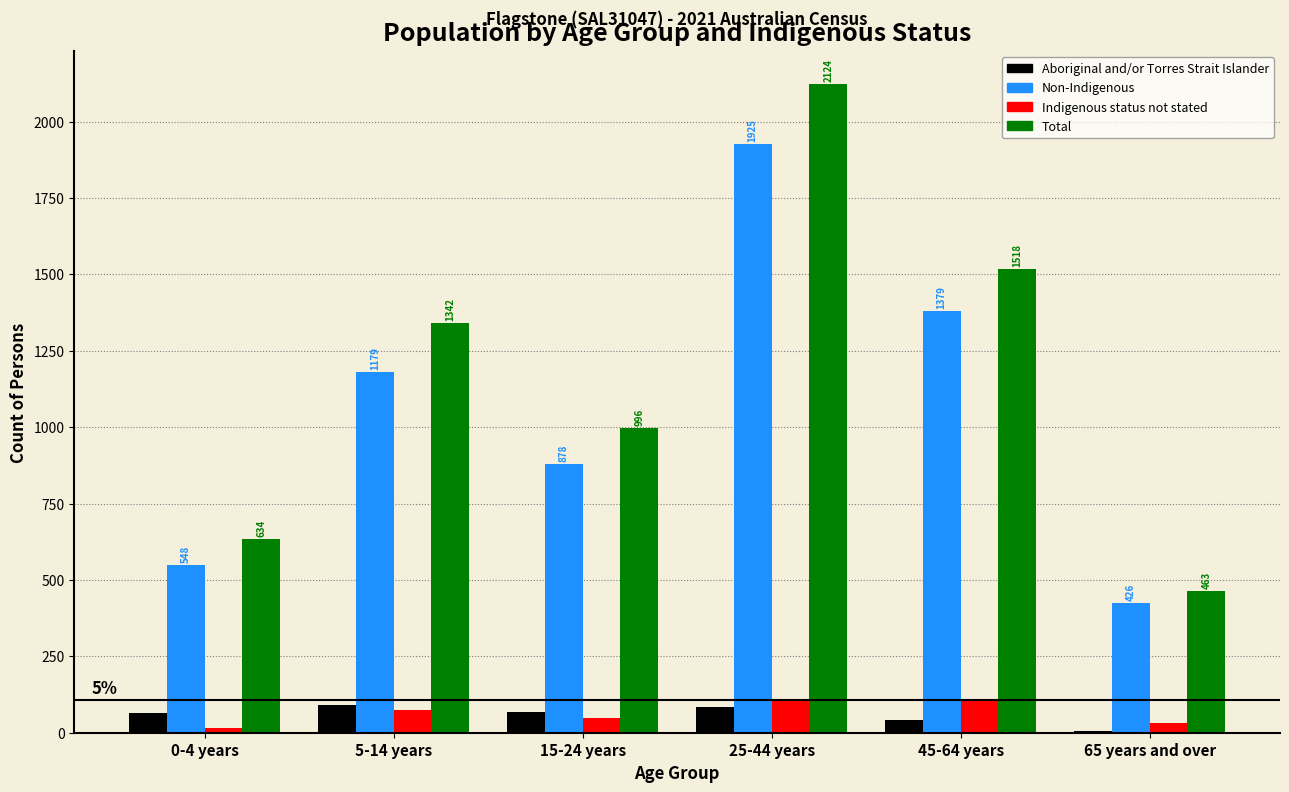

Reading right to left, transcribe all the data shown in this chart.

Aboriginal and/or Torres Strait Islander: 65 years and over=6	45-64 years=40	25-44 years=85	15-24 years=68	5-14 years=90	0-4 years=65
Non-Indigenous: 65 years and over=426	45-64 years=1379	25-44 years=1925	15-24 years=878	5-14 years=1179	0-4 years=548
Indigenous status not stated: 65 years and over=32	45-64 years=106	25-44 years=111	15-24 years=49	5-14 years=73	0-4 years=17
Total: 65 years and over=463	45-64 years=1518	25-44 years=2124	15-24 years=996	5-14 years=1342	0-4 years=634